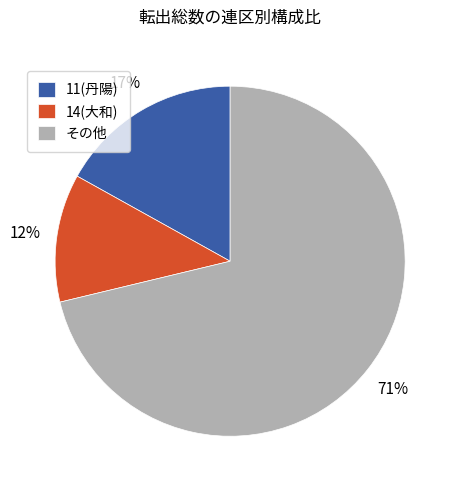

Count the number of slices in the pie.

3